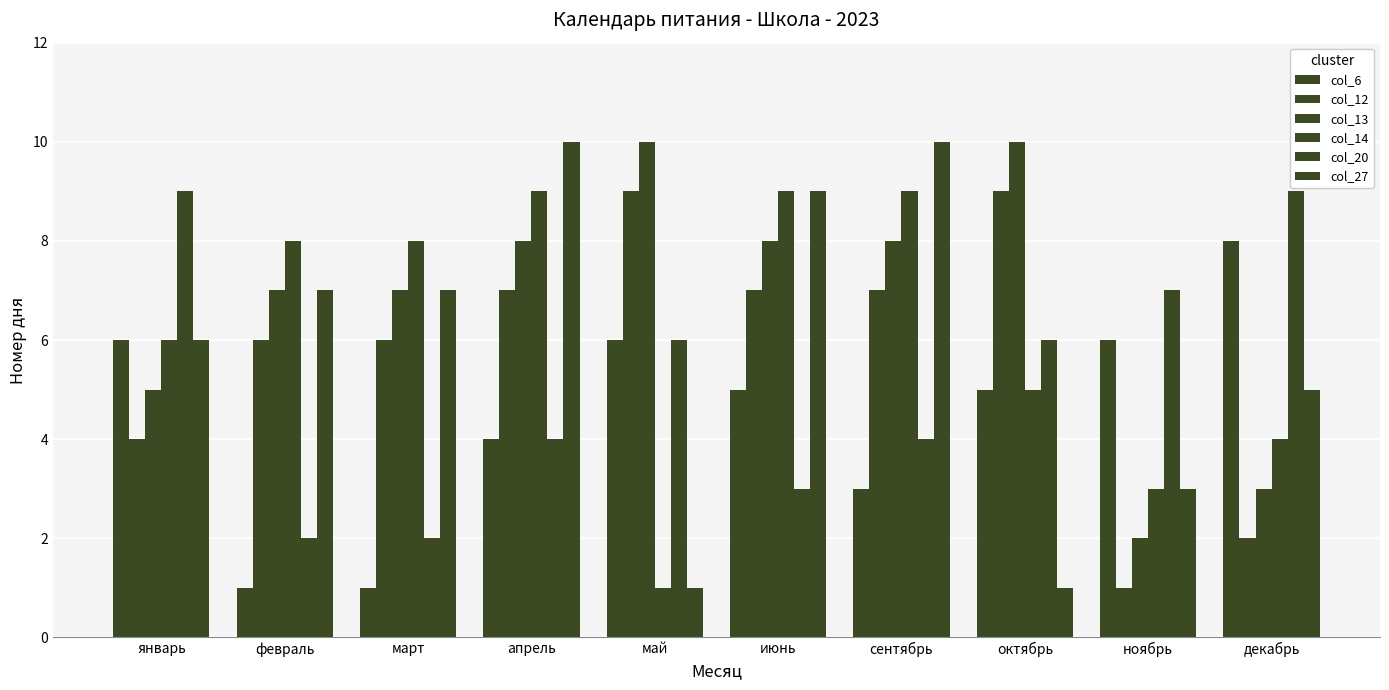

How many distinct data groups are displayed?

6